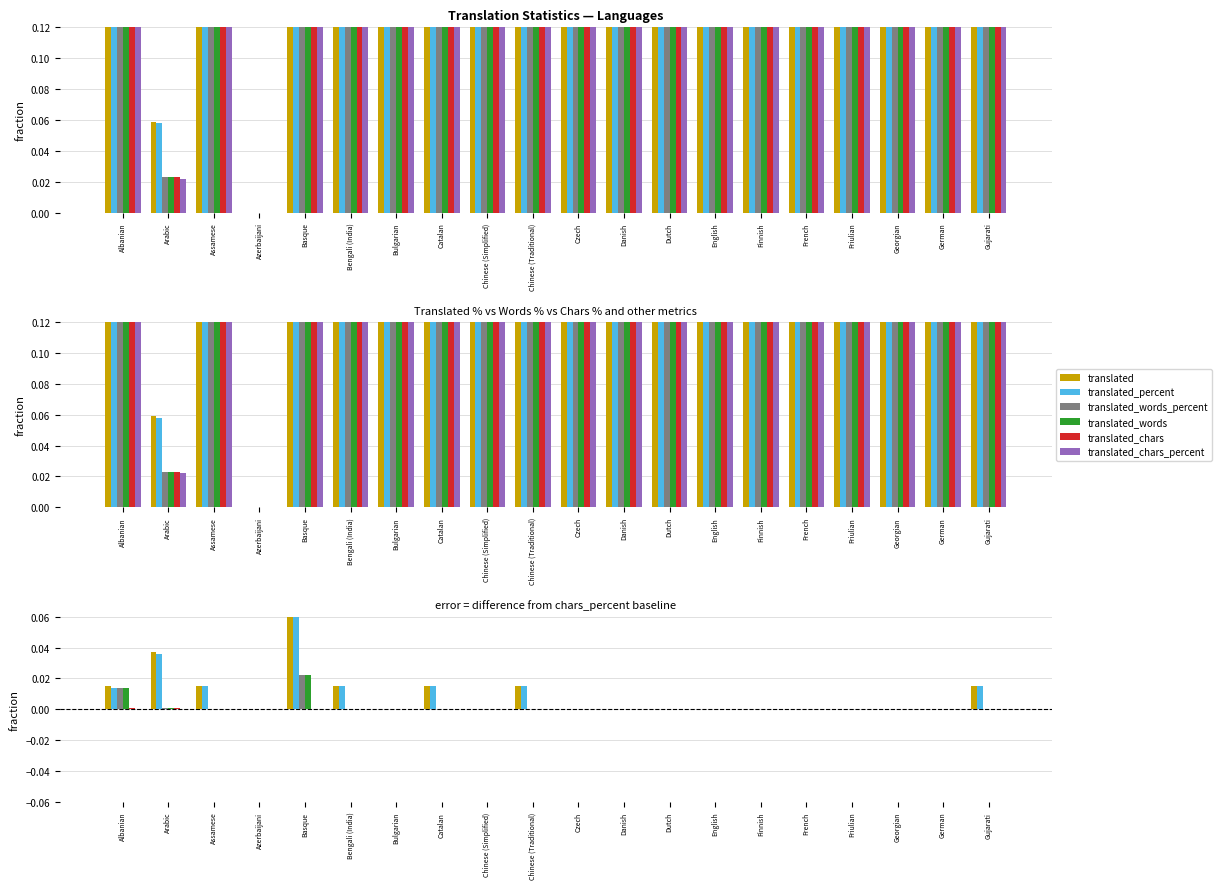

Is the value of translated_words at German greater than the value of translated_words_percent at Arabic?

No